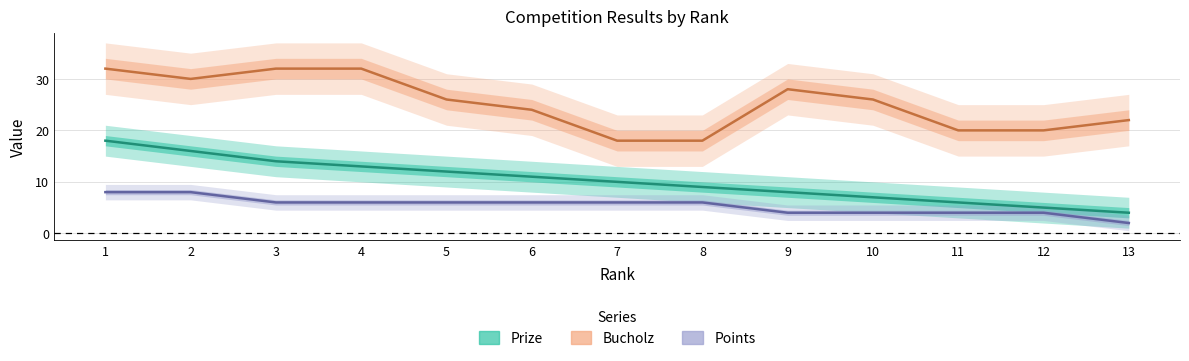

How many Bucholz values are between 20 and 30?

8